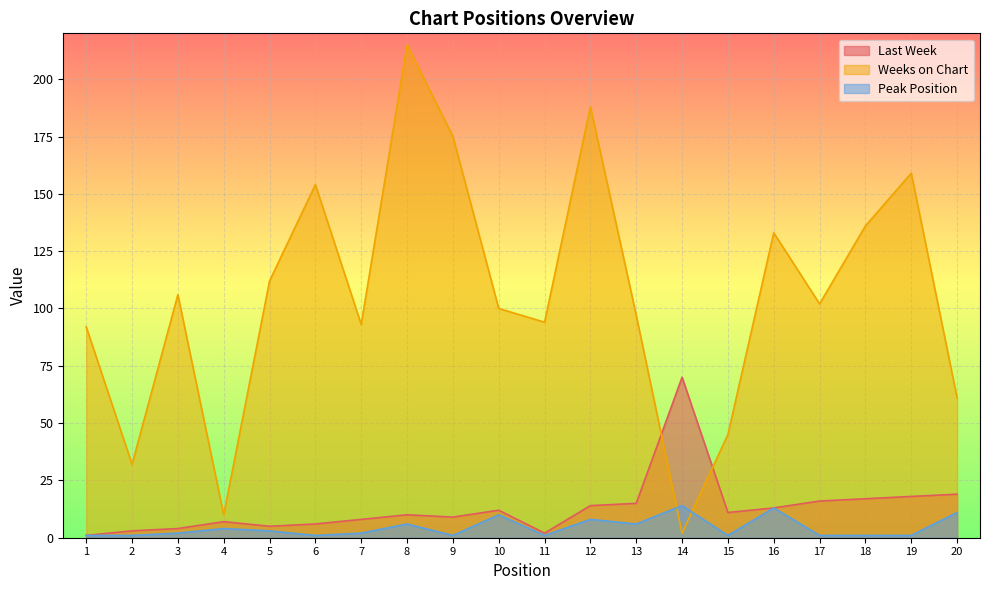

The Last Week series shows 1 at 5. True or false?

False